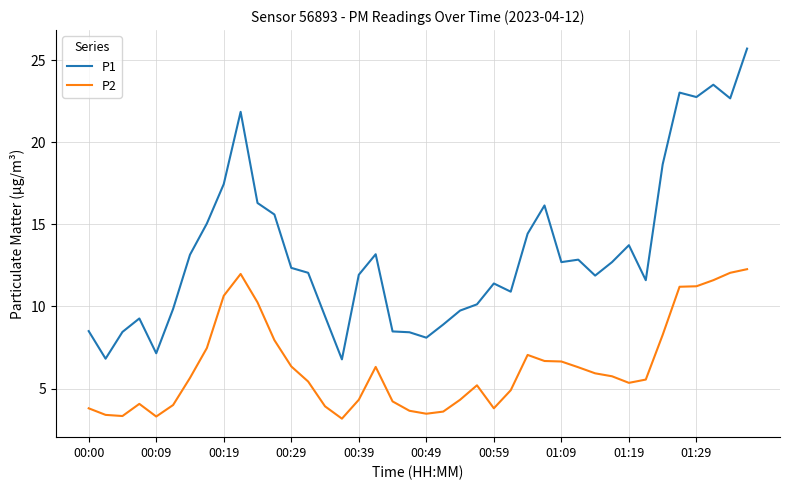

What is the average value of the P1 series?

13.3